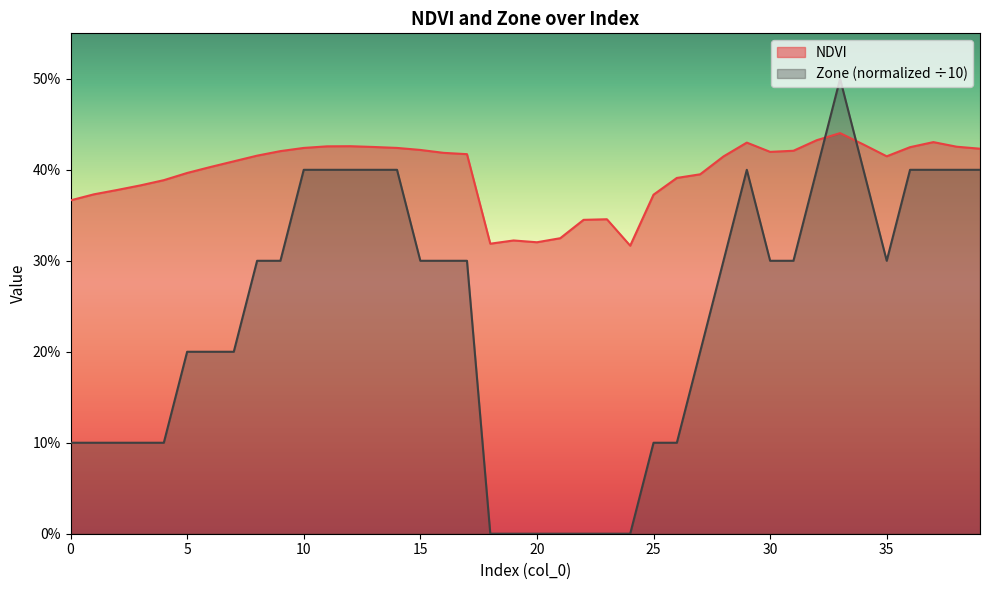

How many series are shown in this chart?

2